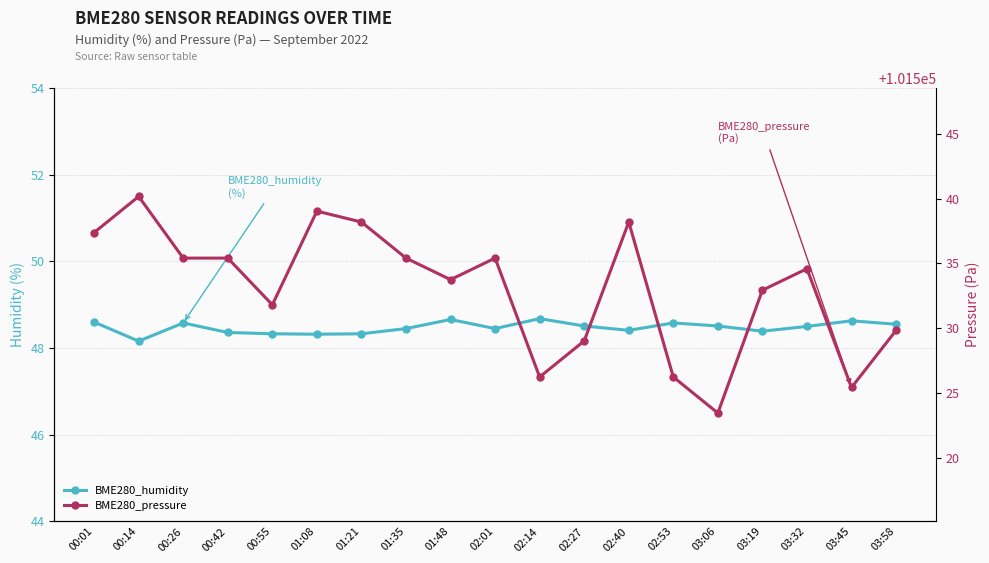

How many interior local valleys does the BME280_pressure series have?

5